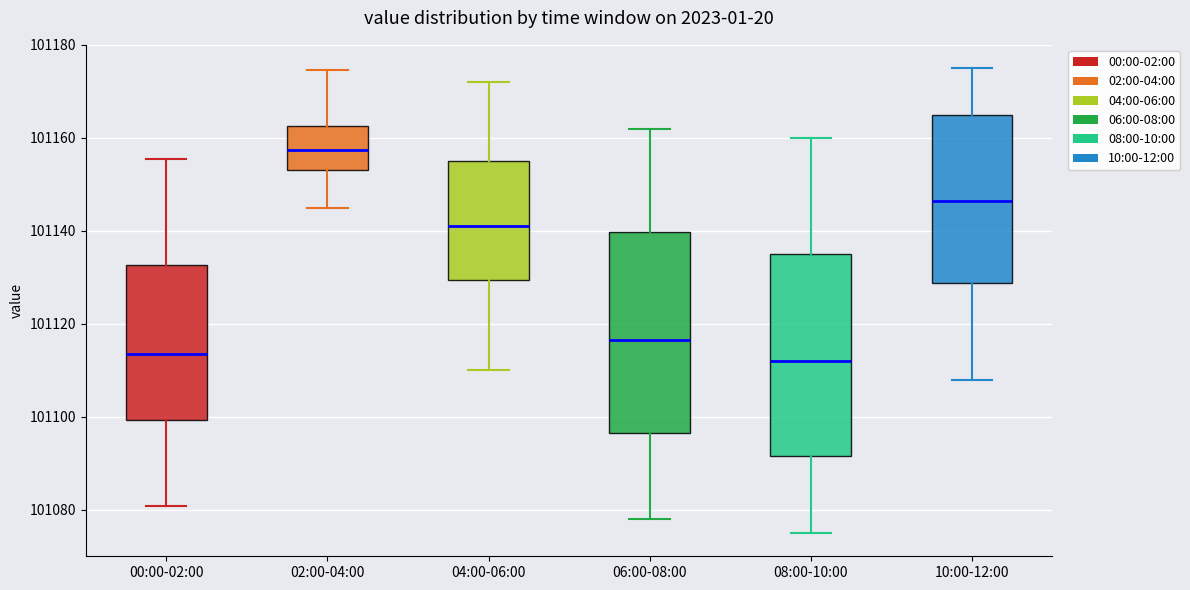

Where does the lower whisker of the box for 04:00-06:00 end on the y-axis? The values are not printed on the chart, so give them approximately, as read against the axis.

101110